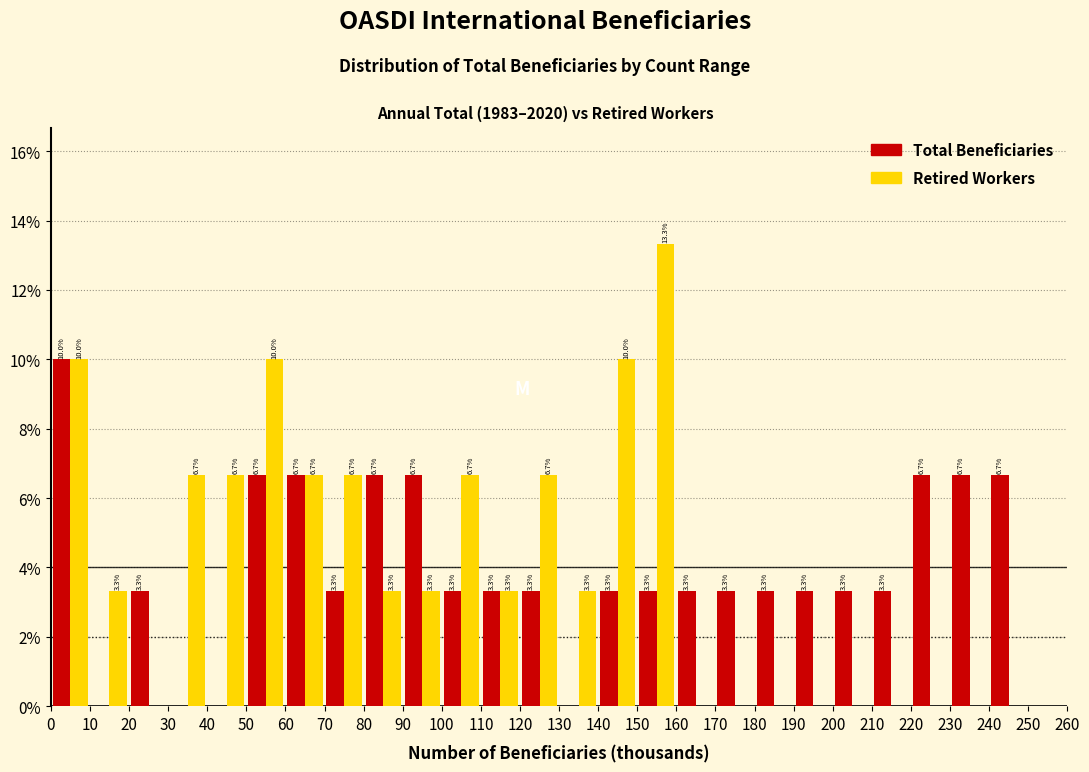

In the Retired Workers series, which range on the x-axis has the tallest bar?

150 to 160